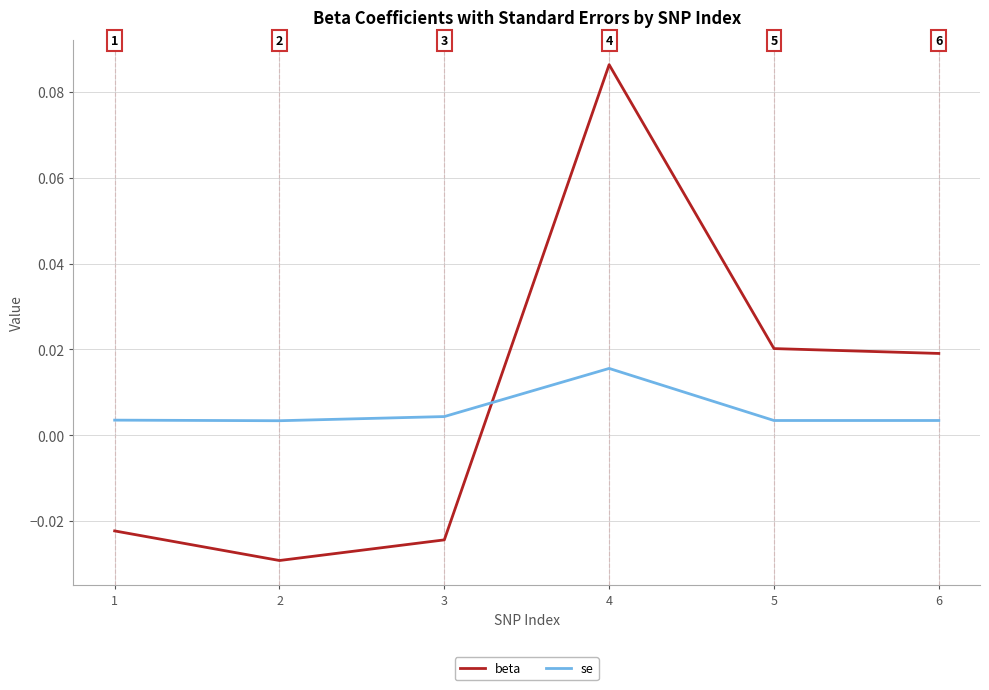

How many values in beta are above zero?

3